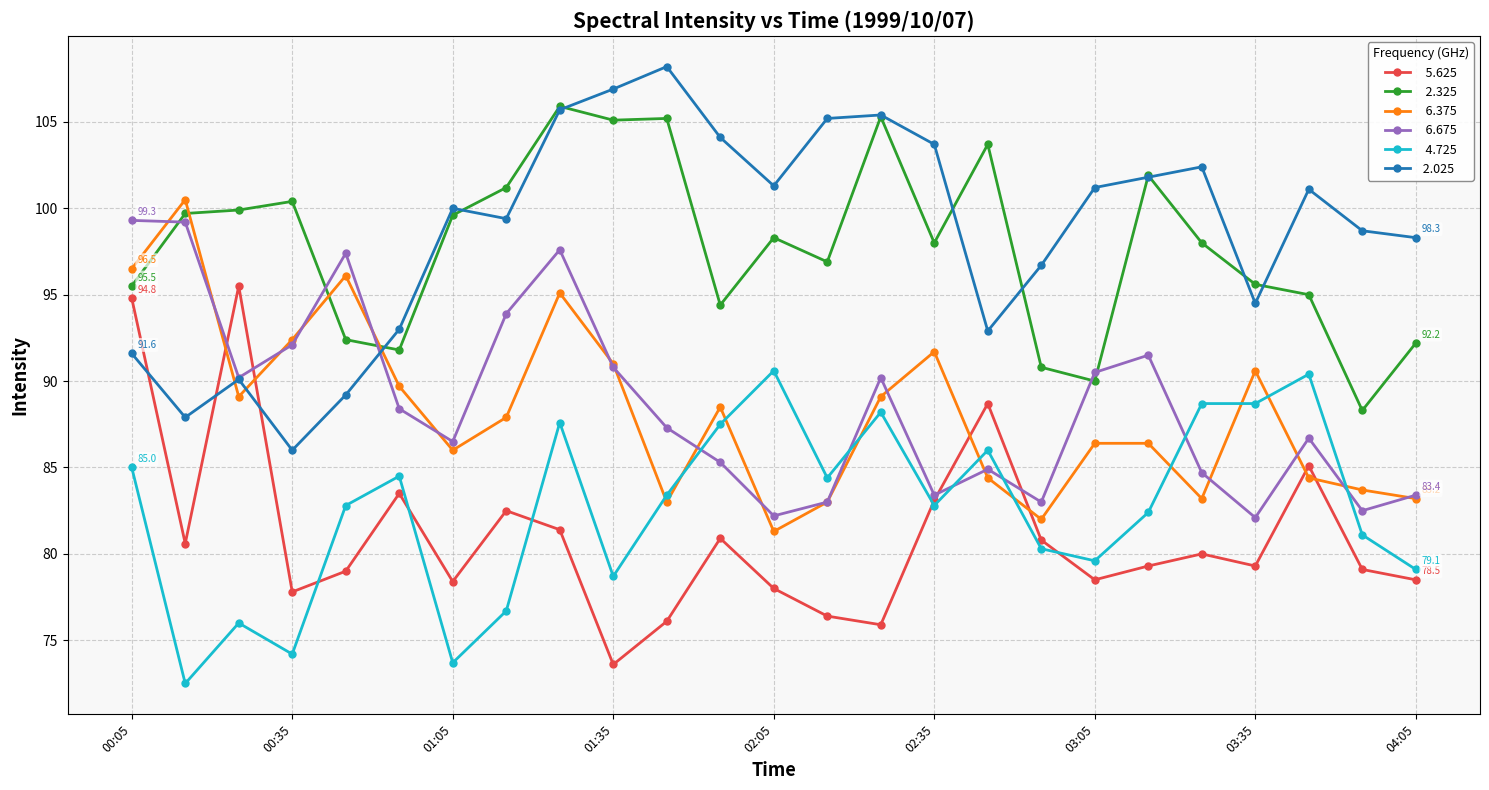

What is the minimum value shown in the chart?

72.5